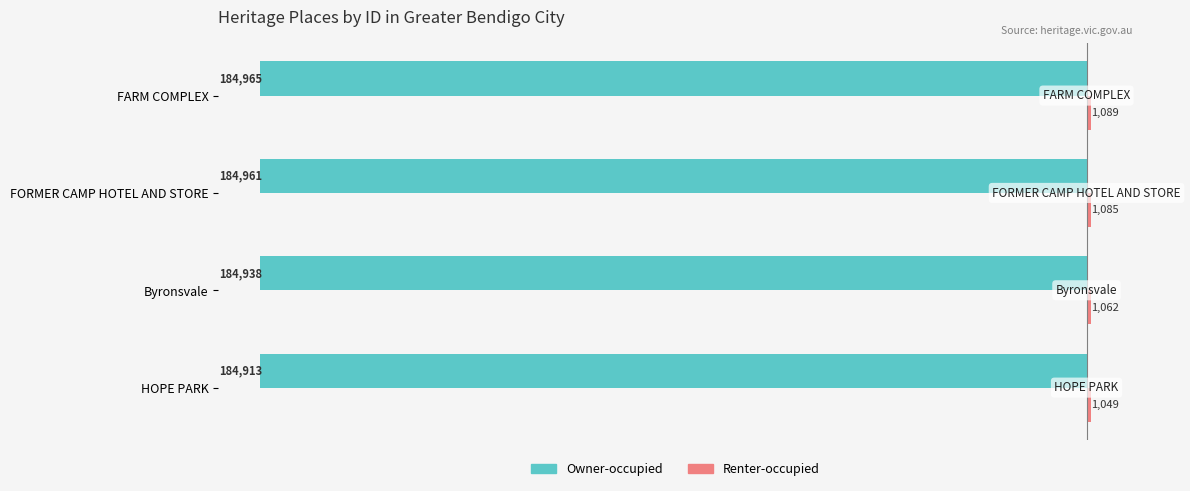

List the labels in order of Owner-occupied value, largest first.

HOPE PARK, Byronsvale, FORMER CAMP HOTEL AND STORE, FARM COMPLEX